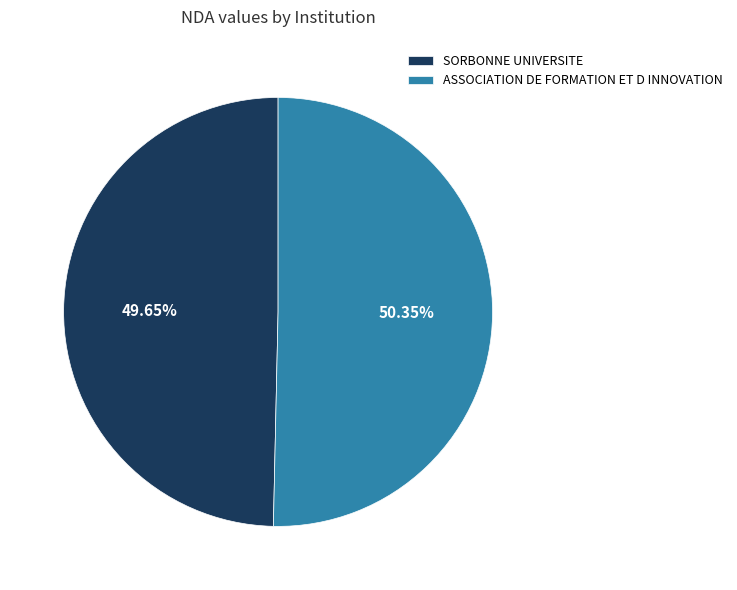

To the nearest percent, what is the difference between the largest and smallest slice percentages?

1%